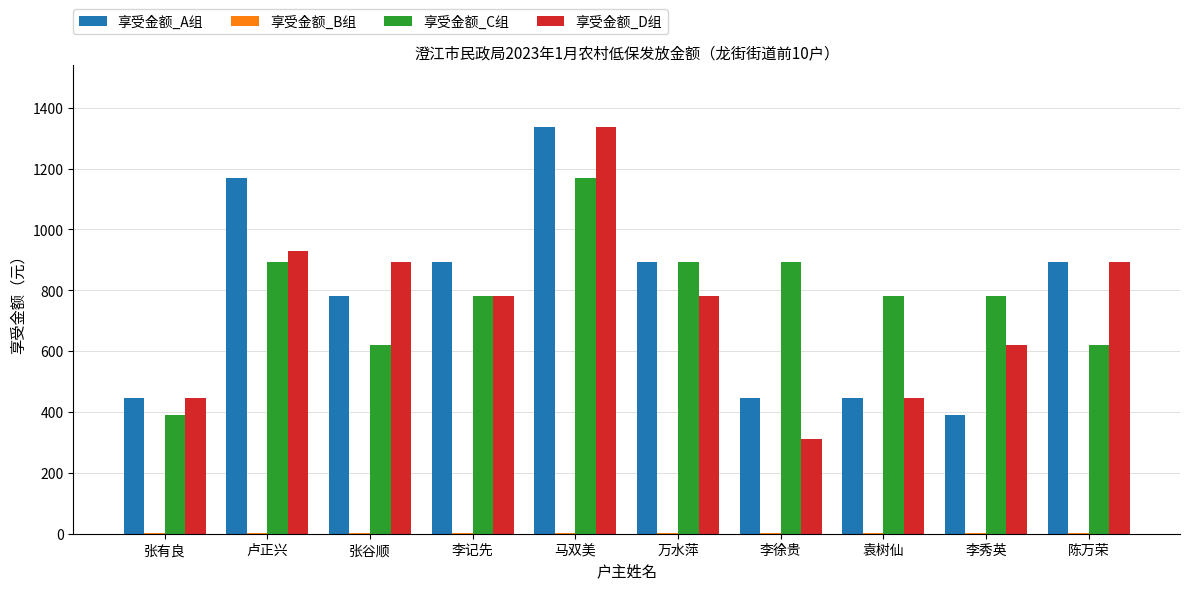

At which category is the sum across all series the highest?

马双美